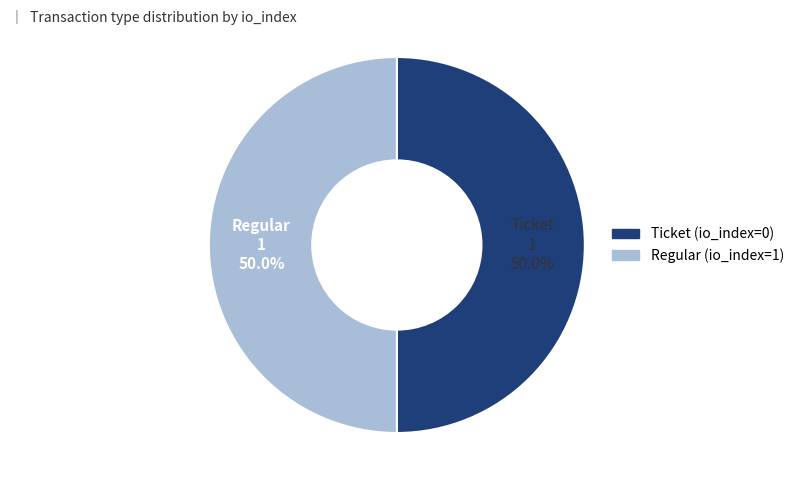

How much of the chart is everything except Regular (io_index=1)?

50.0%